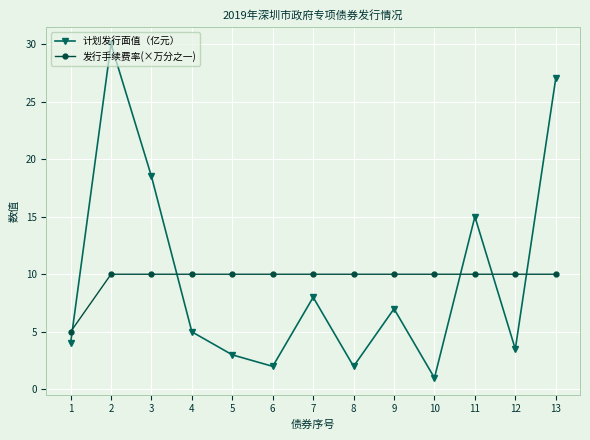

How many distinct data groups are displayed?

2